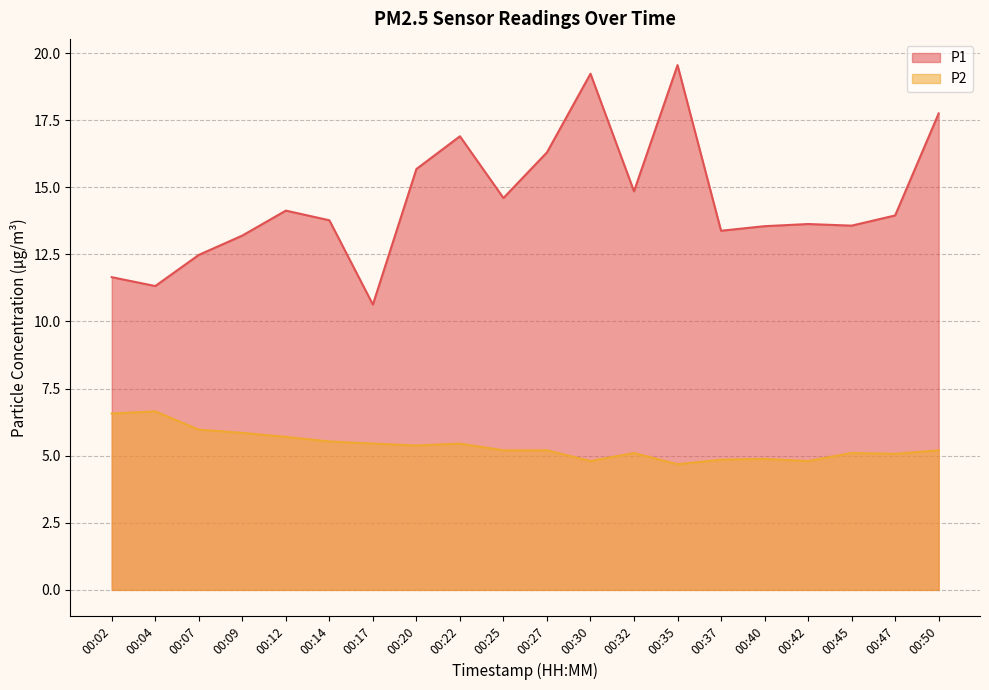

How many categories are shown in the chart?

20